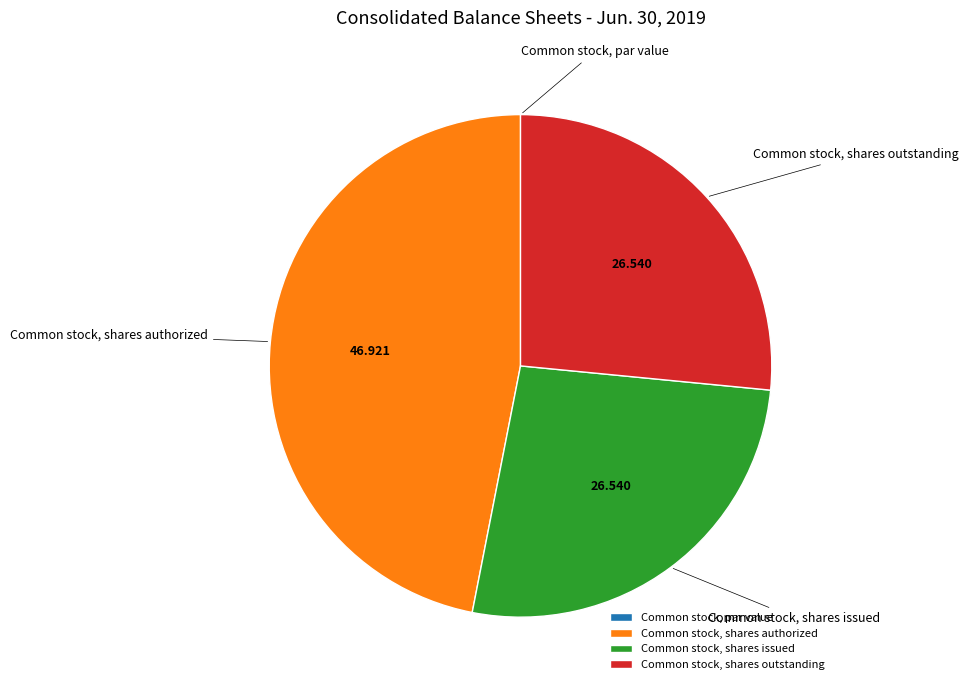

Which has a higher value, Common stock, shares authorized or Common stock, shares outstanding?

Common stock, shares authorized